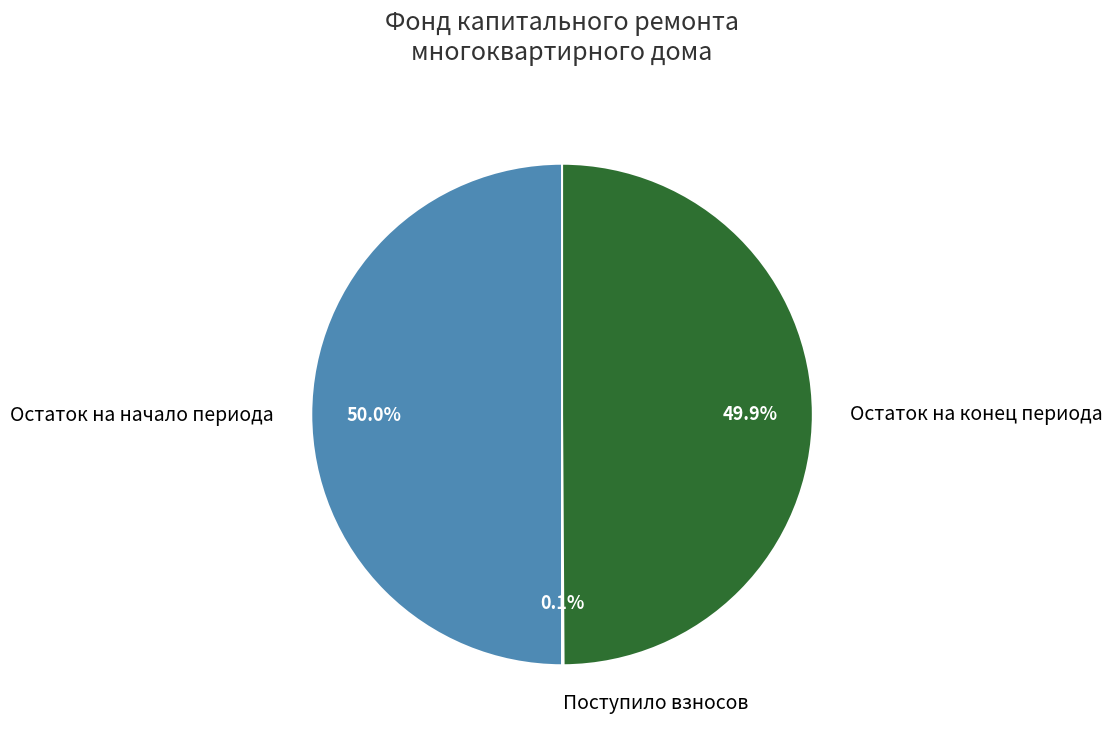

What percentage is NOT represented by Остаток на начало периода?

50.0%